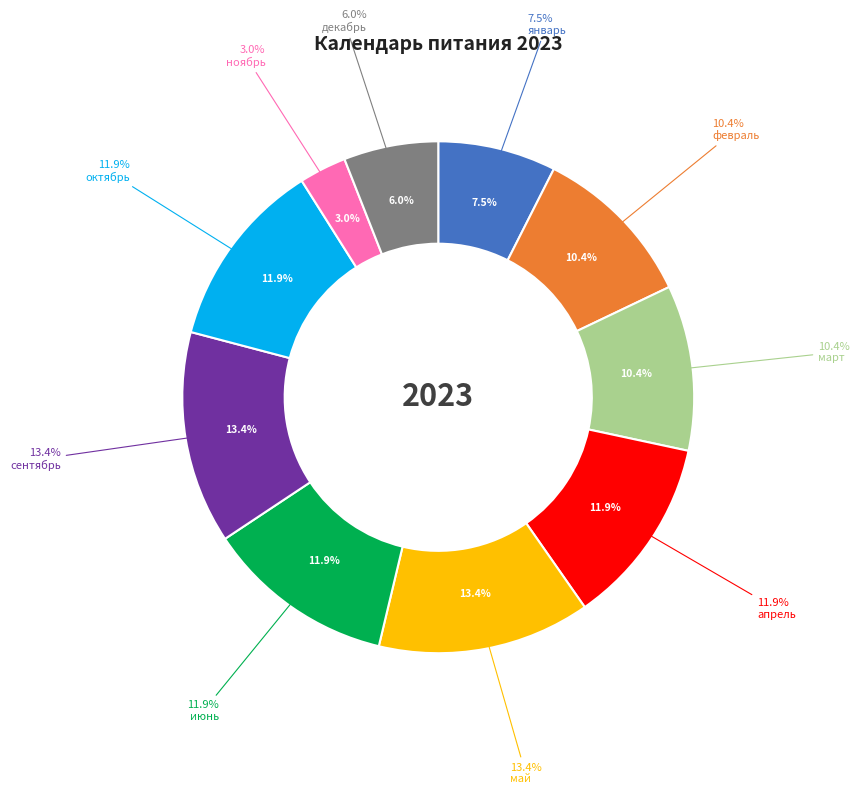

Do апрель and октябрь together represent more than half of the pie?

No